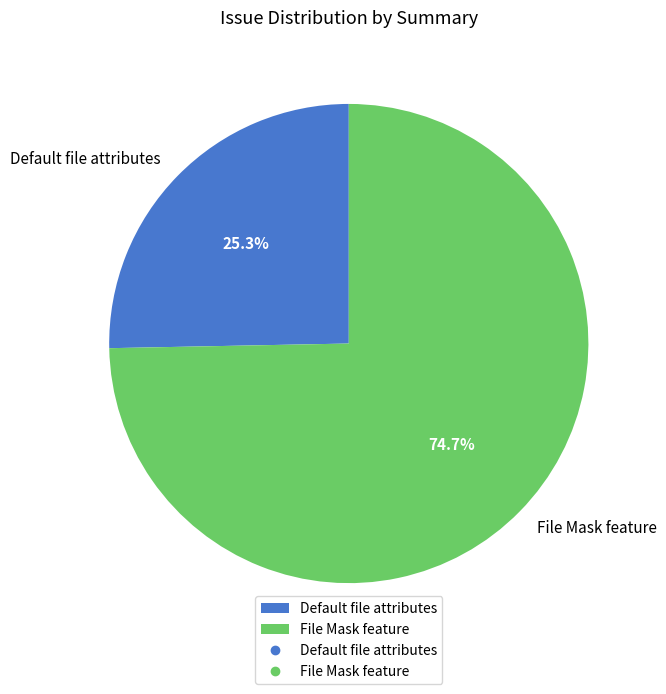

How much of the chart is everything except File Mask feature?

25.3%